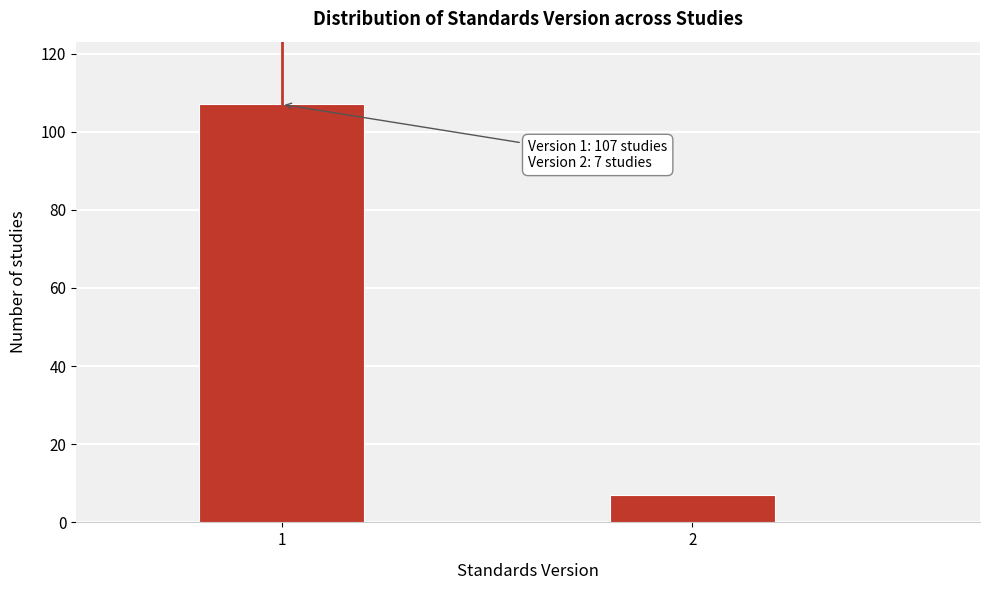

Reading left to right, extract all data points from this chart.

1=107	2=7